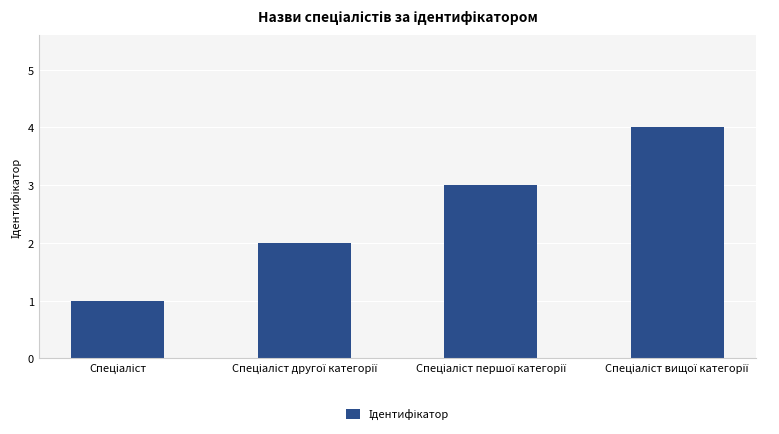

What is the maximum value shown in the chart?

4